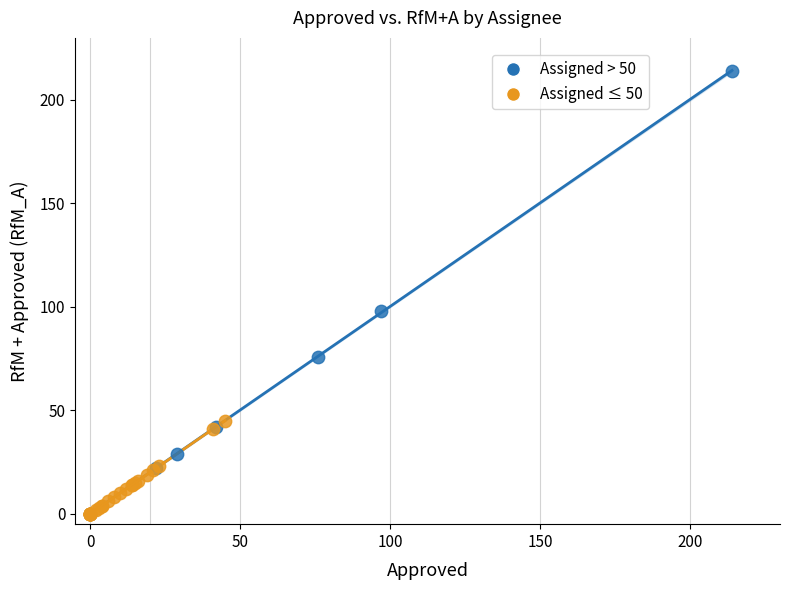

Which series reaches the maximum Y coordinate?

Assigned > 50